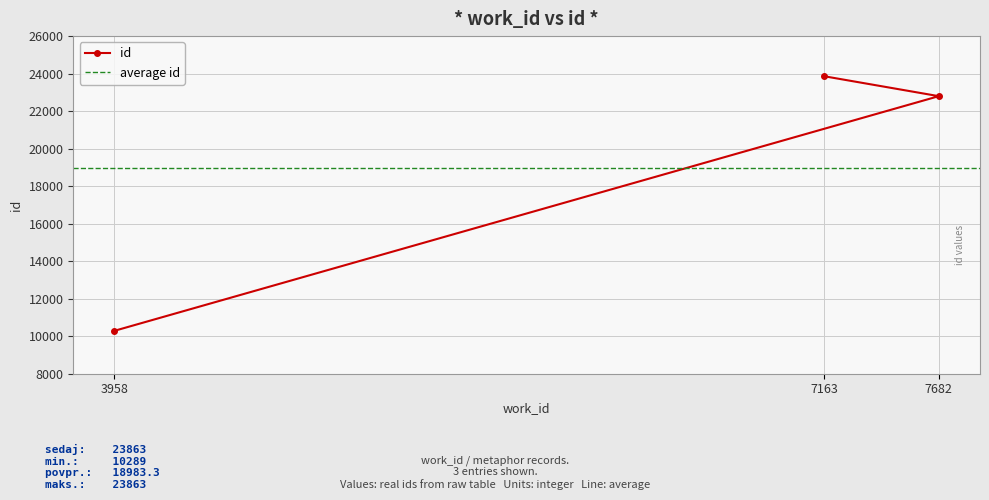

What is the minimum value shown in the chart?

10289